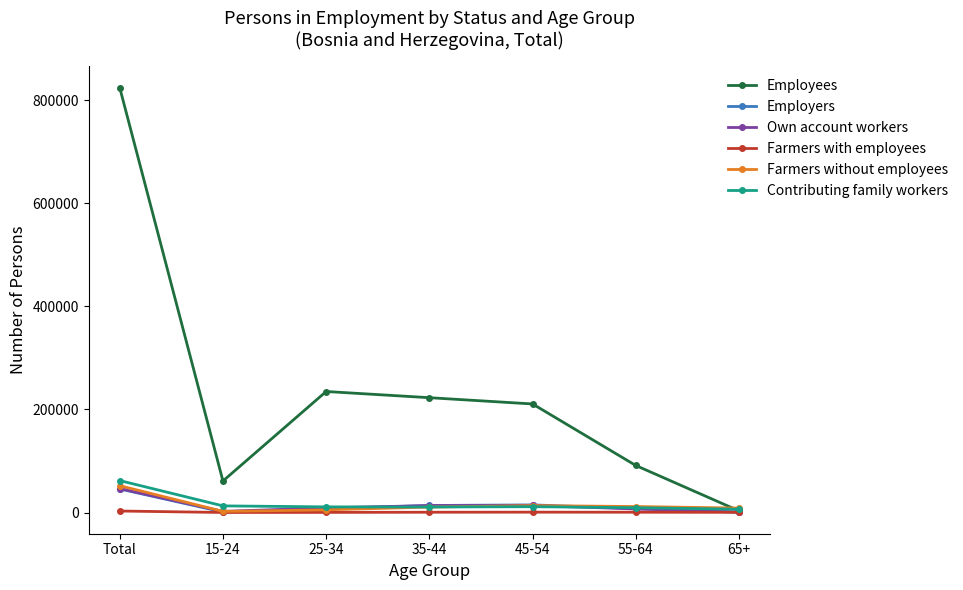

True or false: Employees has more than 2 interior local peaks.

False